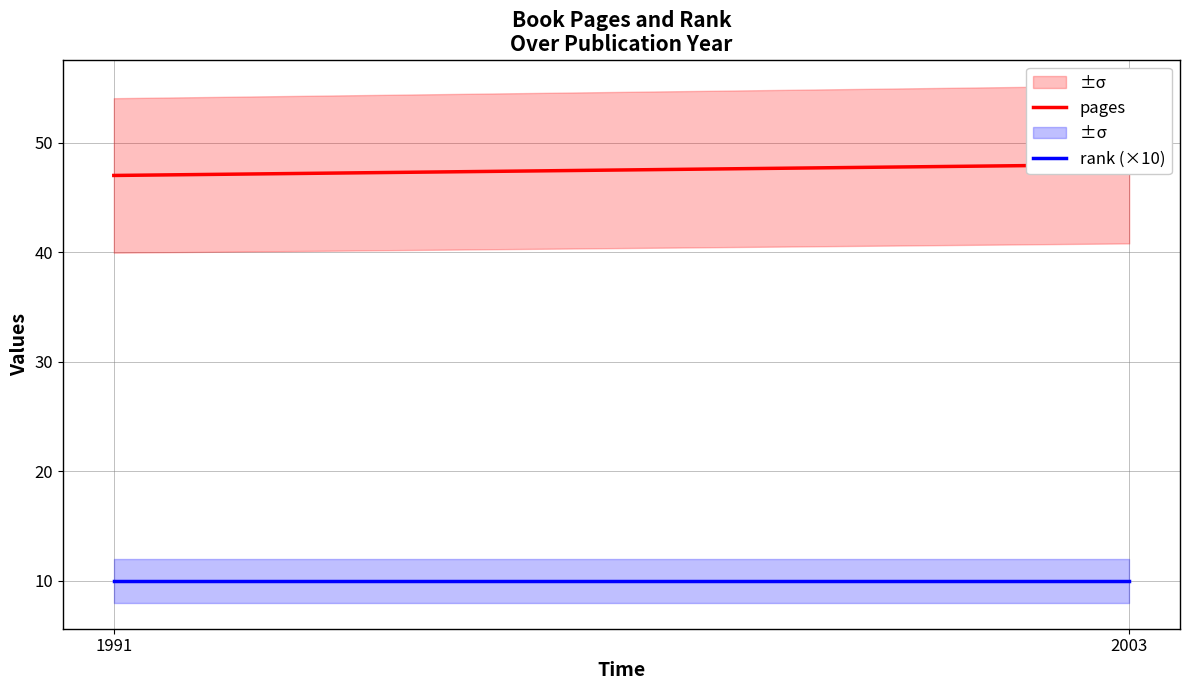

Reading left to right, transcribe all the data shown in this chart.

pages: 1991=47	2003=48
rank (×10): 1991=10	2003=10